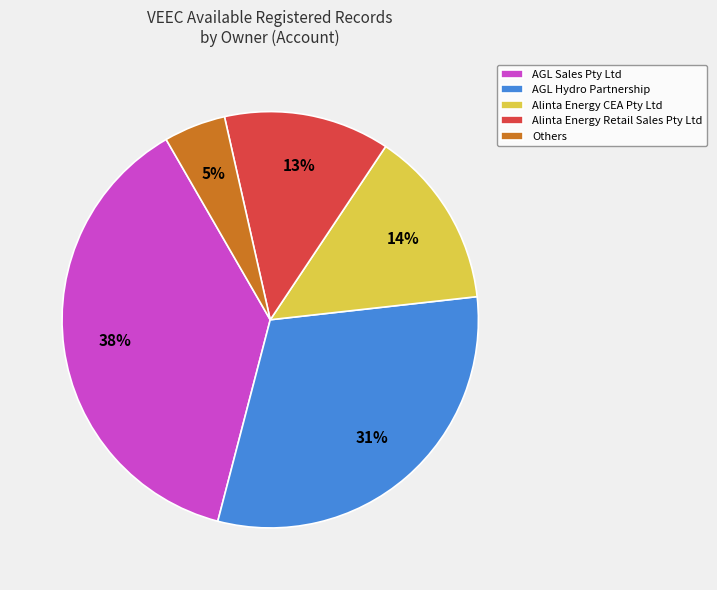

True or false: Alinta Energy CEA Pty Ltd accounts for 2% of the total.

False